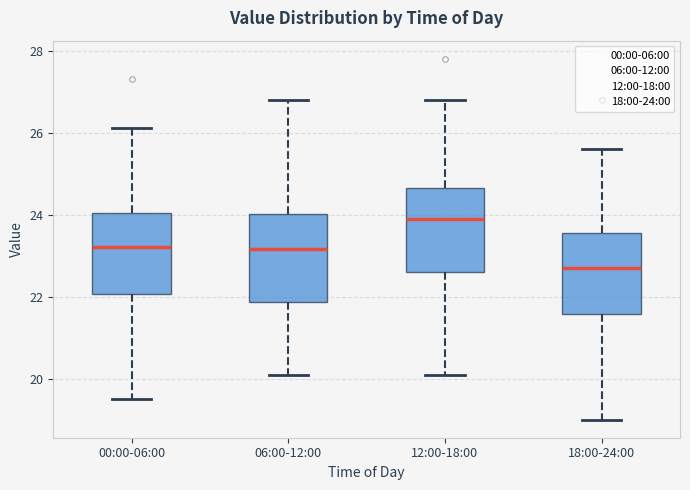

Where does the lower whisker of the box for 06:00-12:00 end on the y-axis? The values are not printed on the chart, so give them approximately, as read against the axis.

20.2